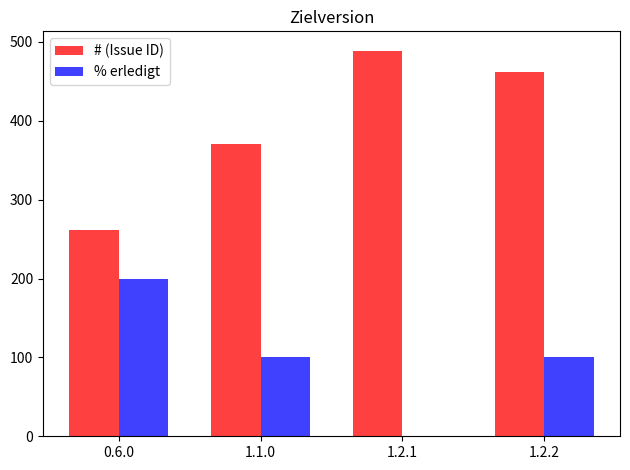

How many positive values does the % erledigt series have?

3